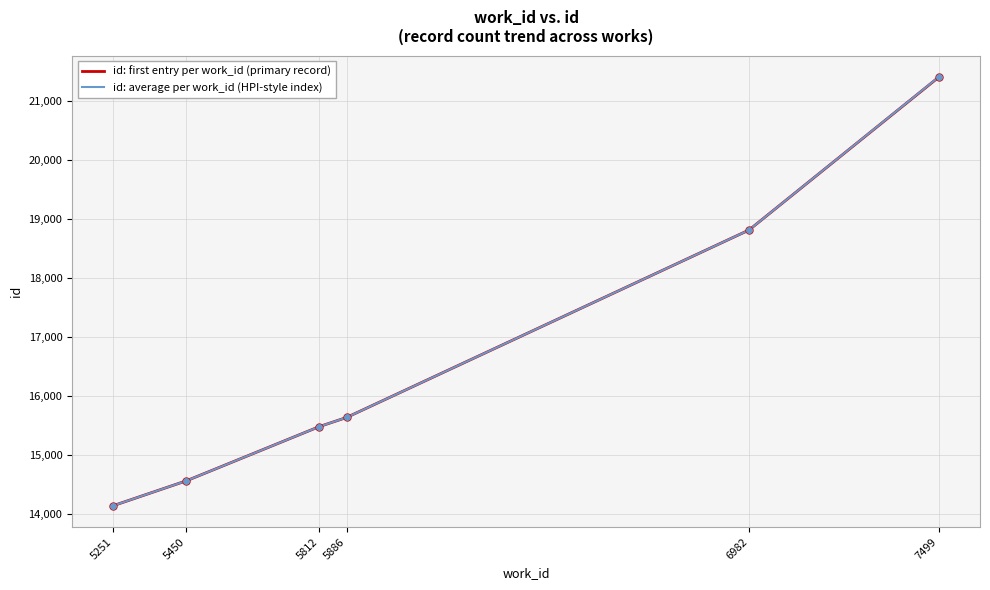

How many distinct data groups are displayed?

2